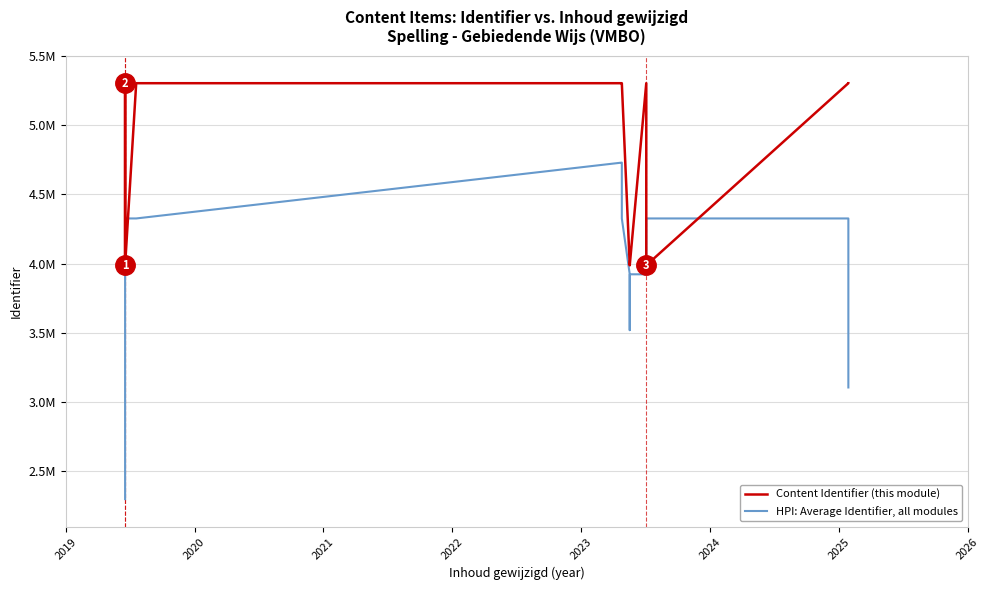

How many data points in Content Identifier (this module) are above 3987124?

8